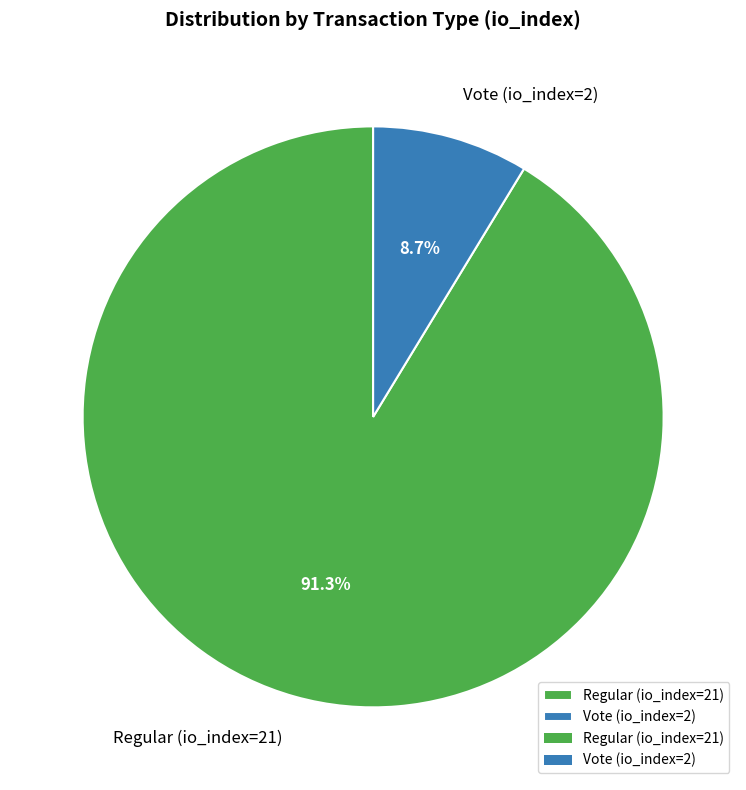

True or false: Regular (io_index=21) accounts for 99% of the total.

False